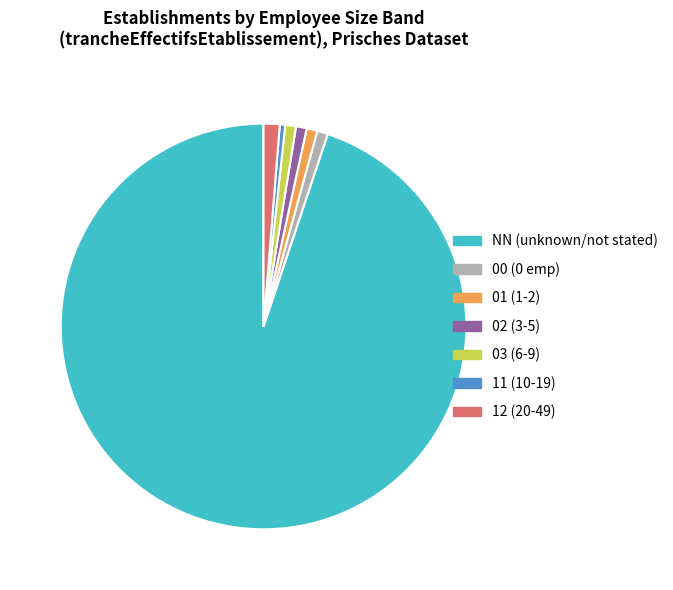

Which category has the biggest portion of the pie?

NN